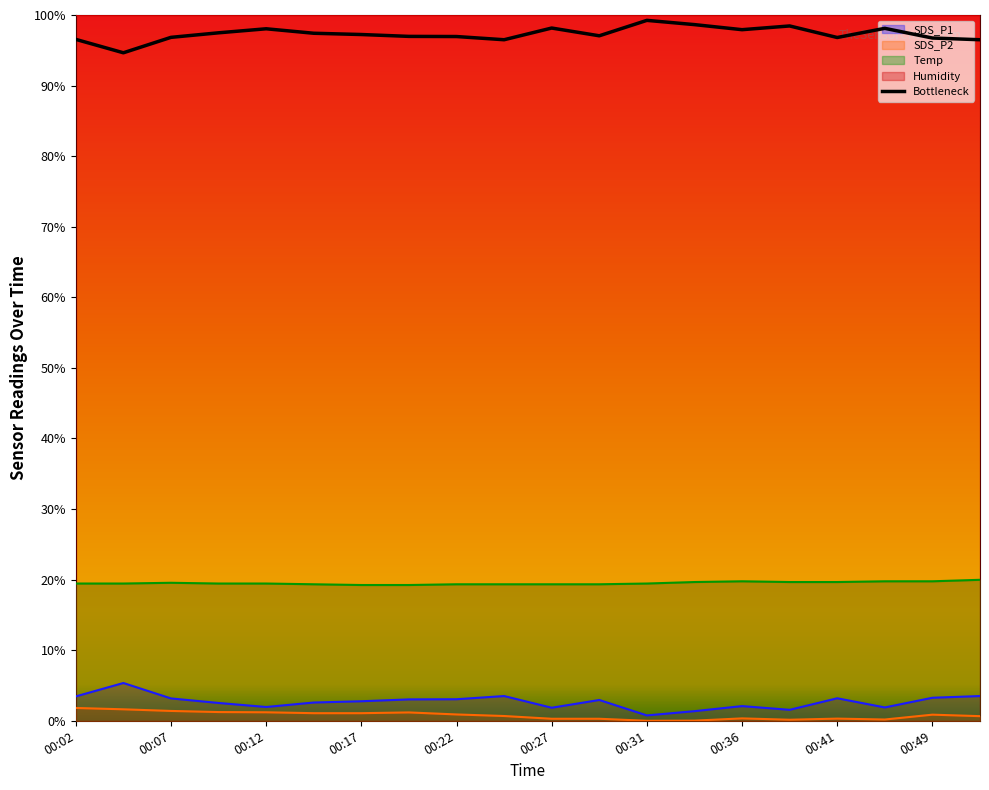

Which series changed the most between 00:02 and 00:39?

SDS_P1